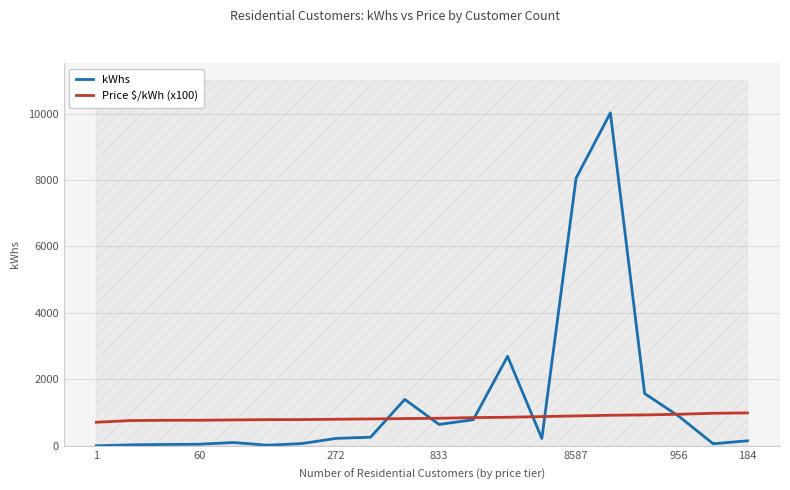

What is the average value of the Price $/kWh (x100) series?

843.4